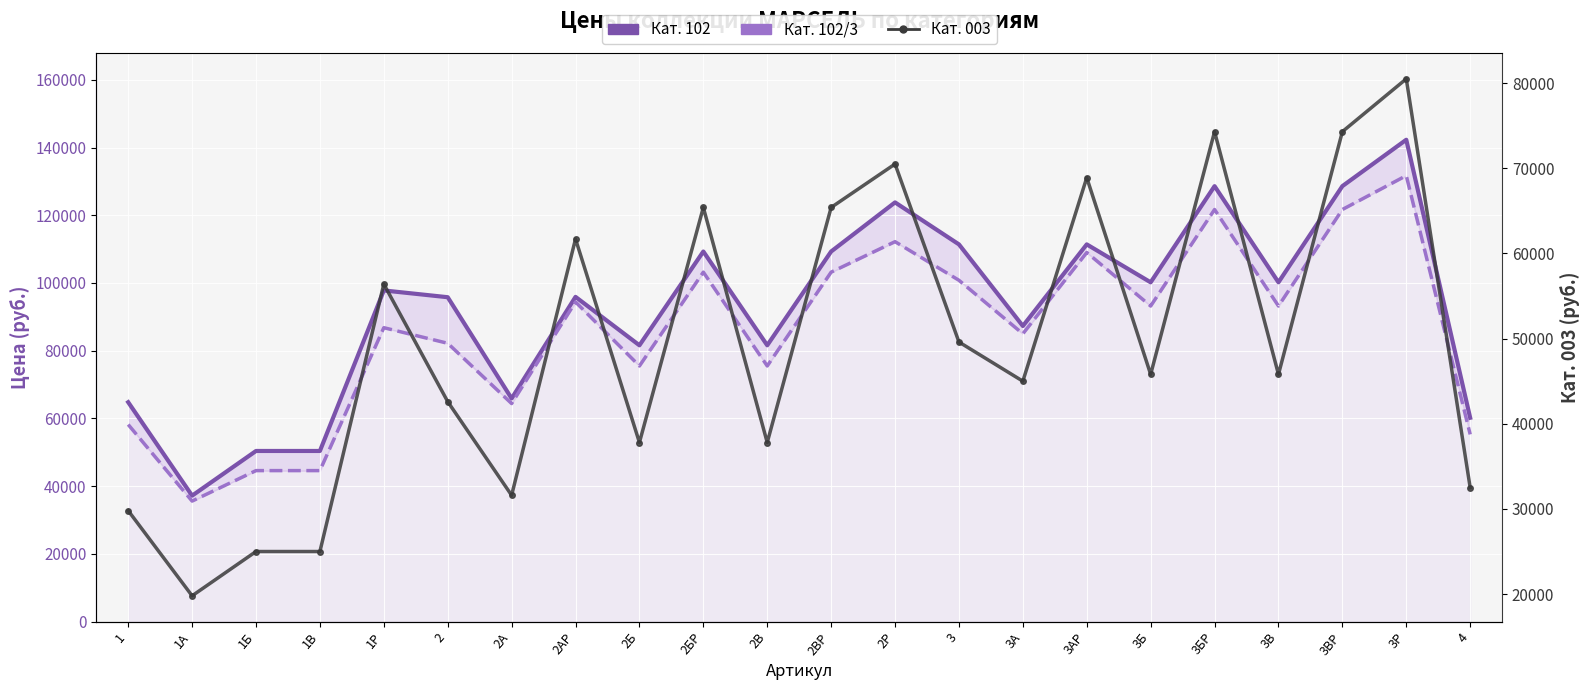

How many distinct data groups are displayed?

3